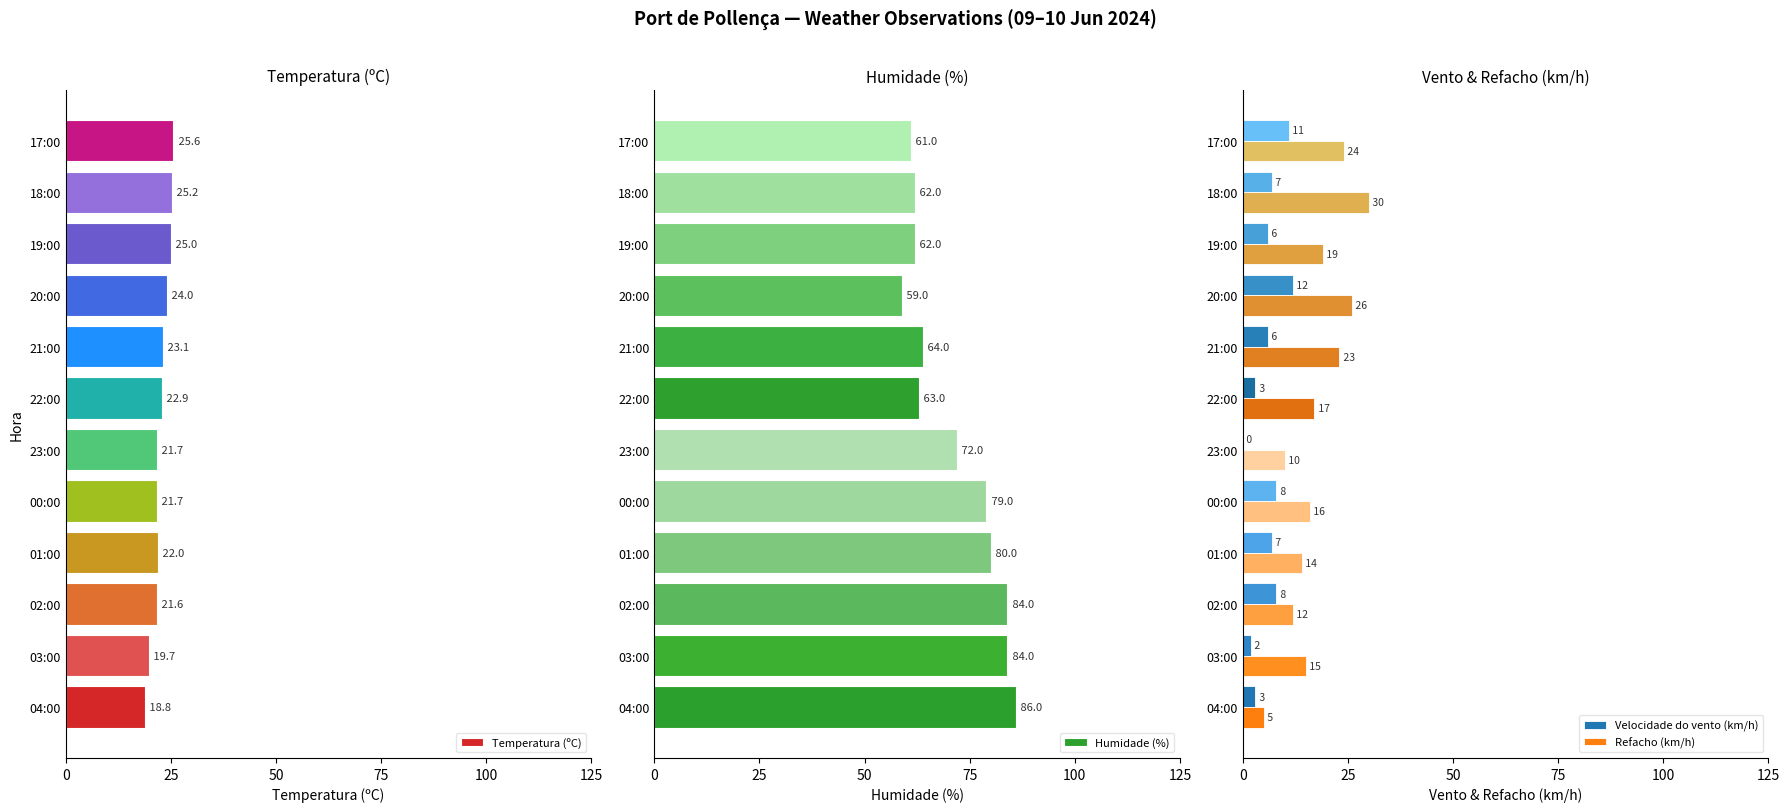

At how many categories does at least one series exceed 81?

3